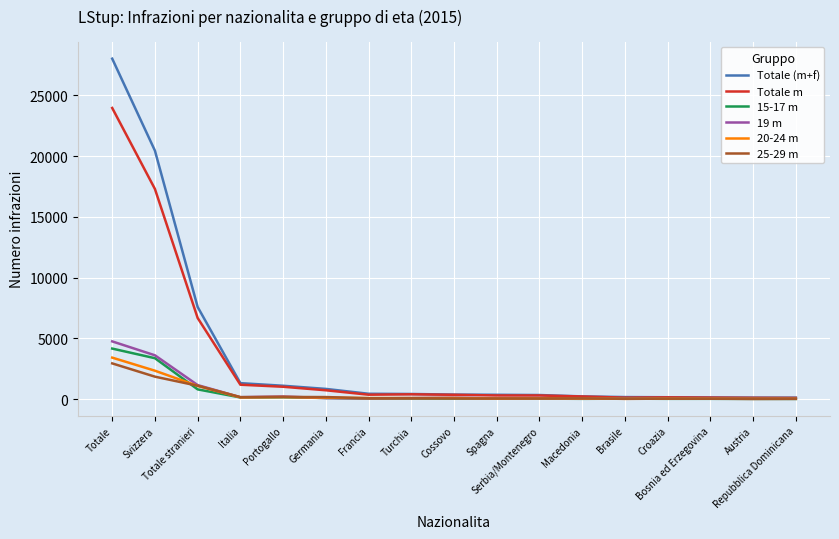

Which category has the lowest value in the 25-29 m series?

Austria